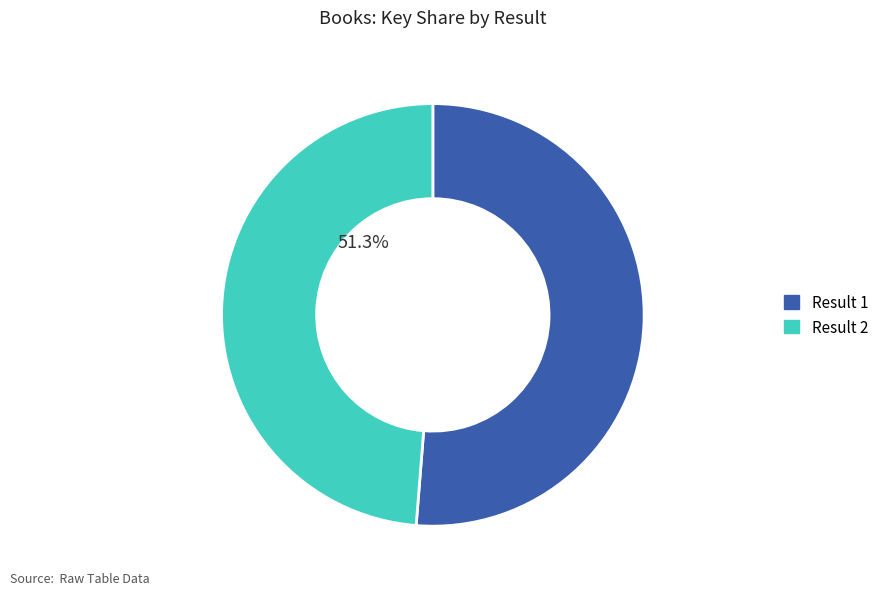

What is the majority slice?

1